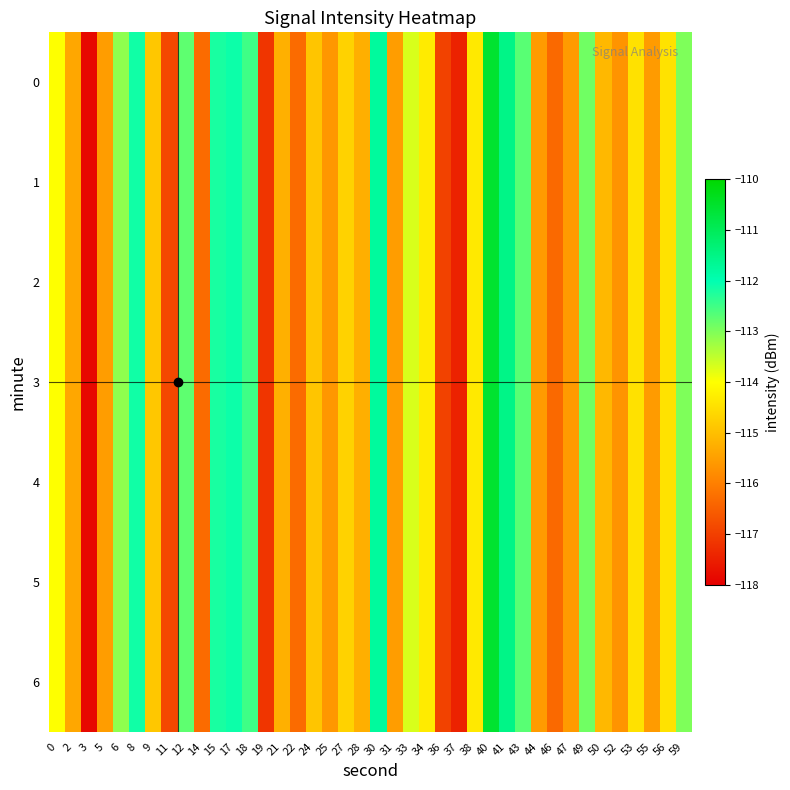

What is the maximum value shown in the chart?

-110.6